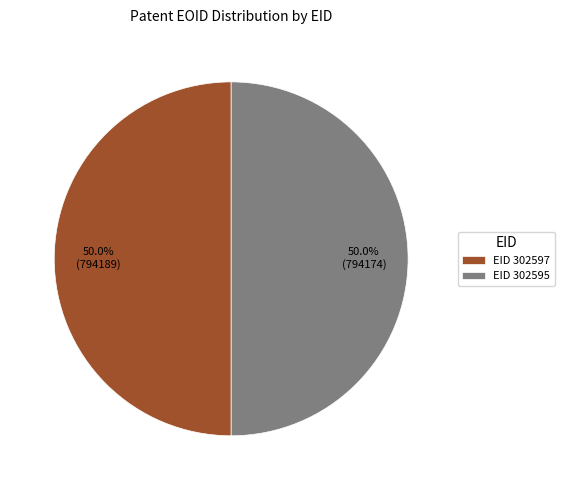

Approximately how many times larger is the value at EID 302595 compared to EID 302597?

1.0